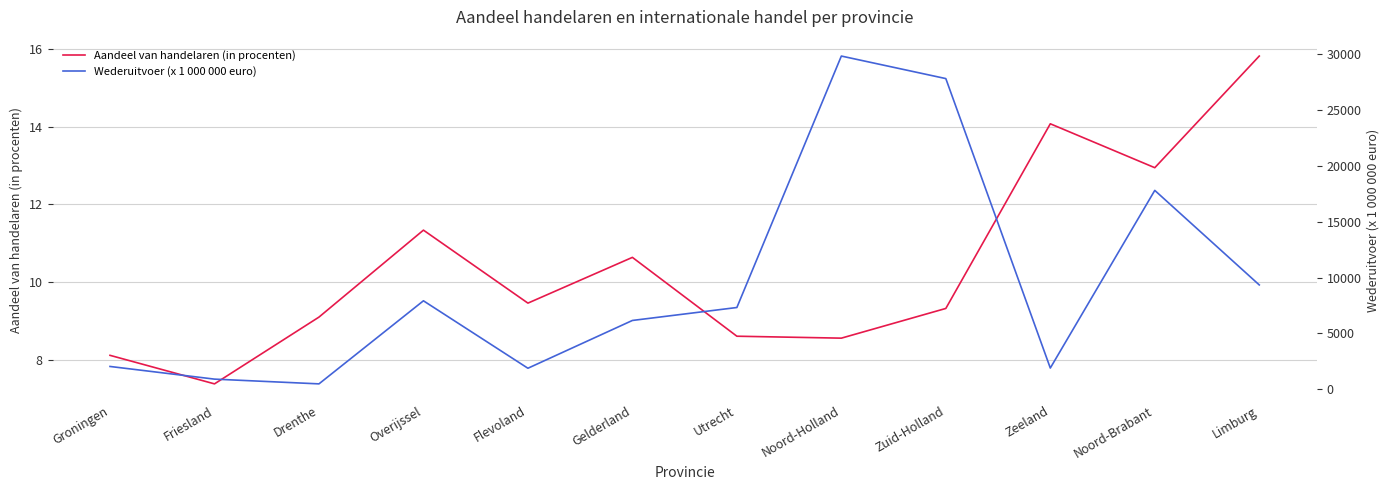

The Aandeel van handelaren (in procenten) series shows 10.6 at Gelderland. True or false?

True